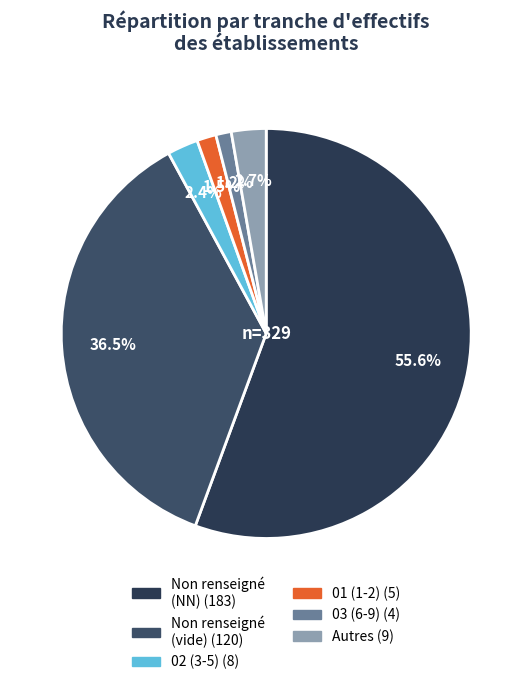

How many segments does this pie chart have?

6